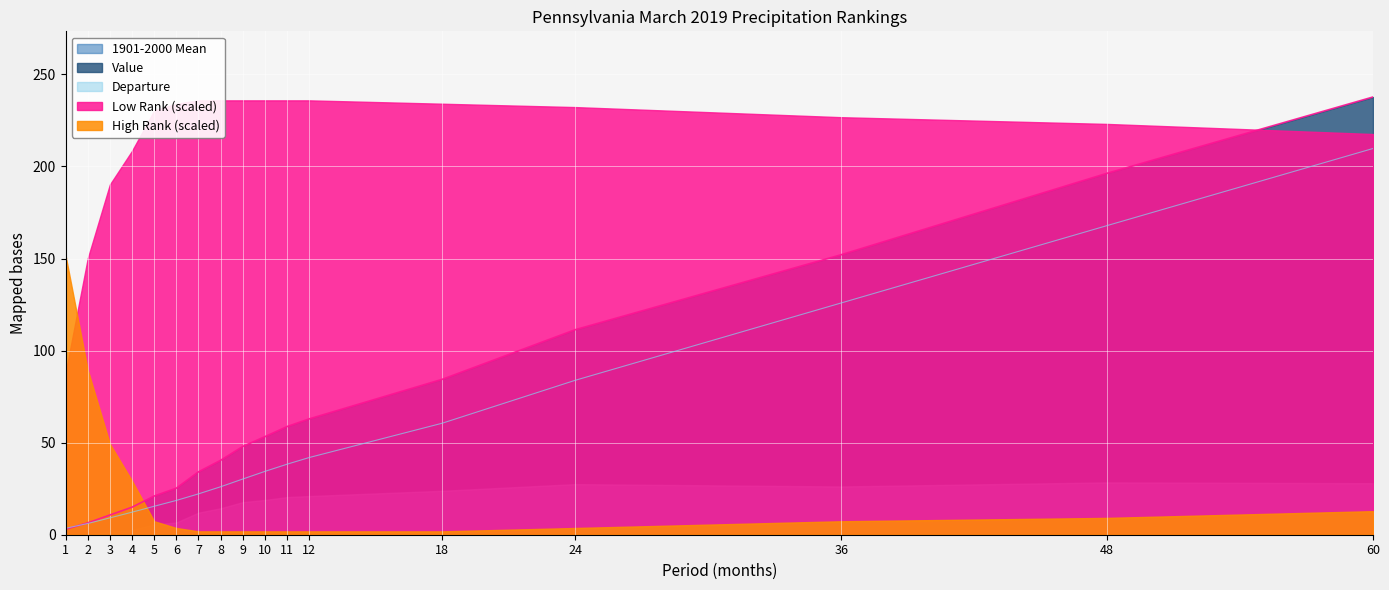

True or false: High Rank has more than 2 points higher than both neighbors.

False